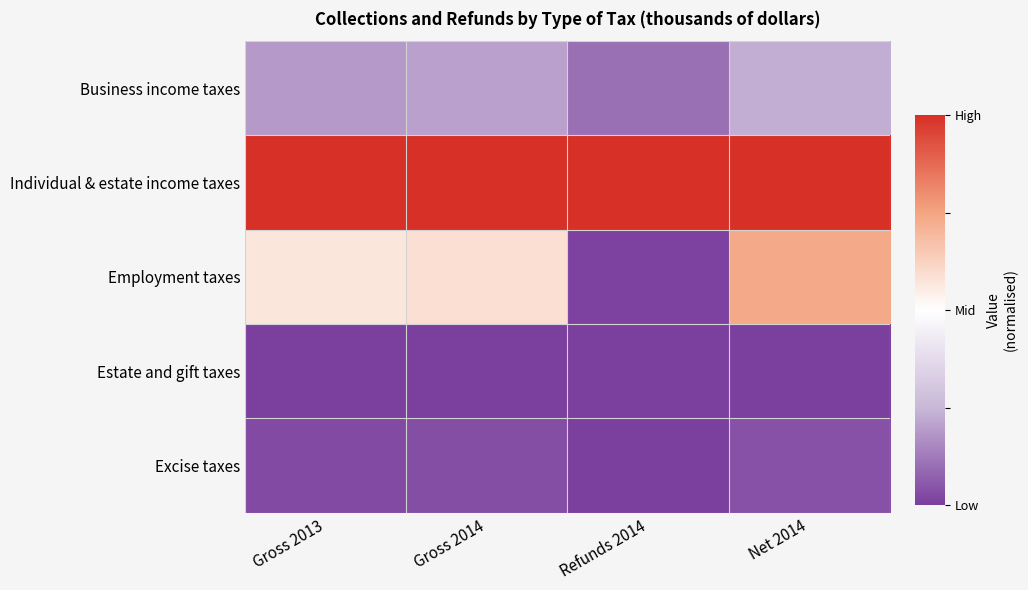

Rank the series by their maximum value, from highest to lowest.

Individual & estate income taxes, Employment taxes, Business income taxes, Excise taxes, Estate and gift taxes